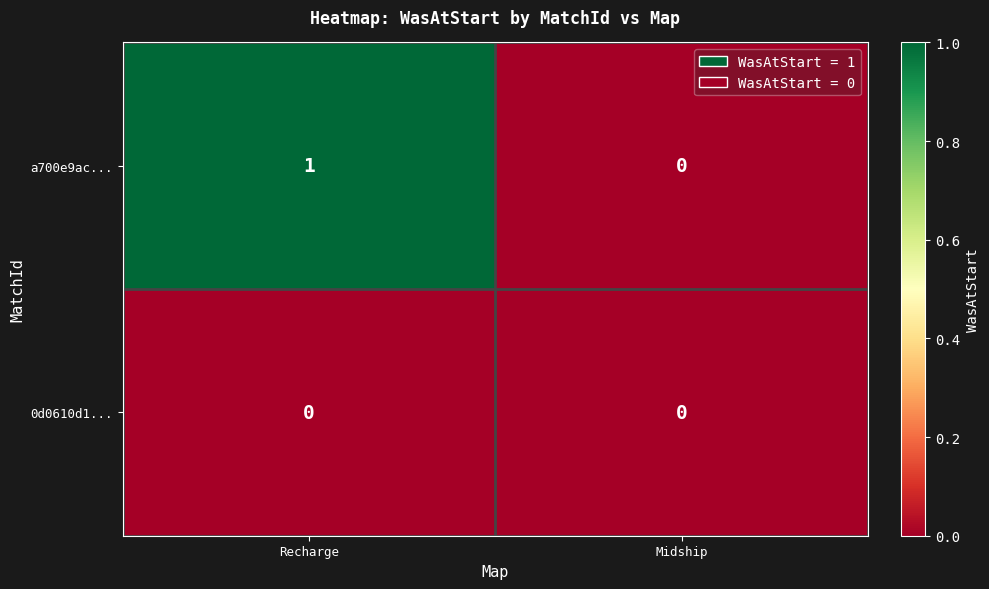

List the series in order of their overall mean, highest first.

a700e9ac..., 0d0610d1...